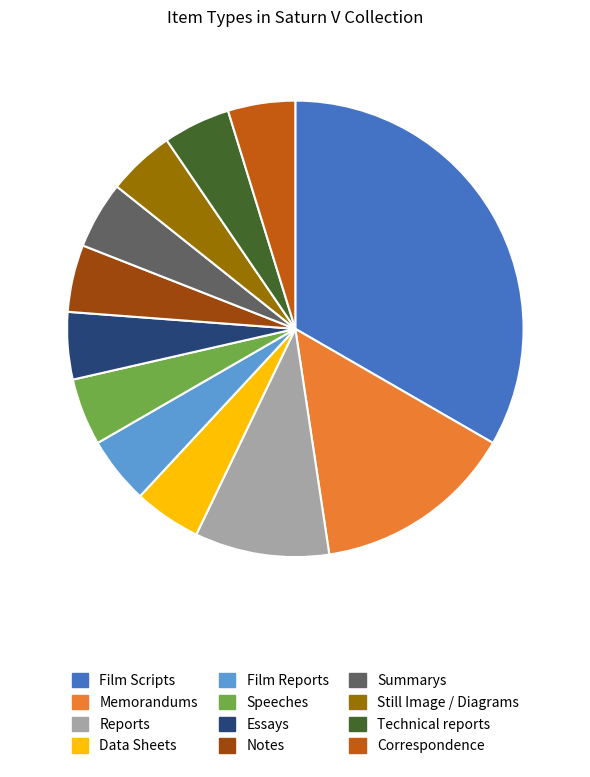

How many segments does this pie chart have?

12